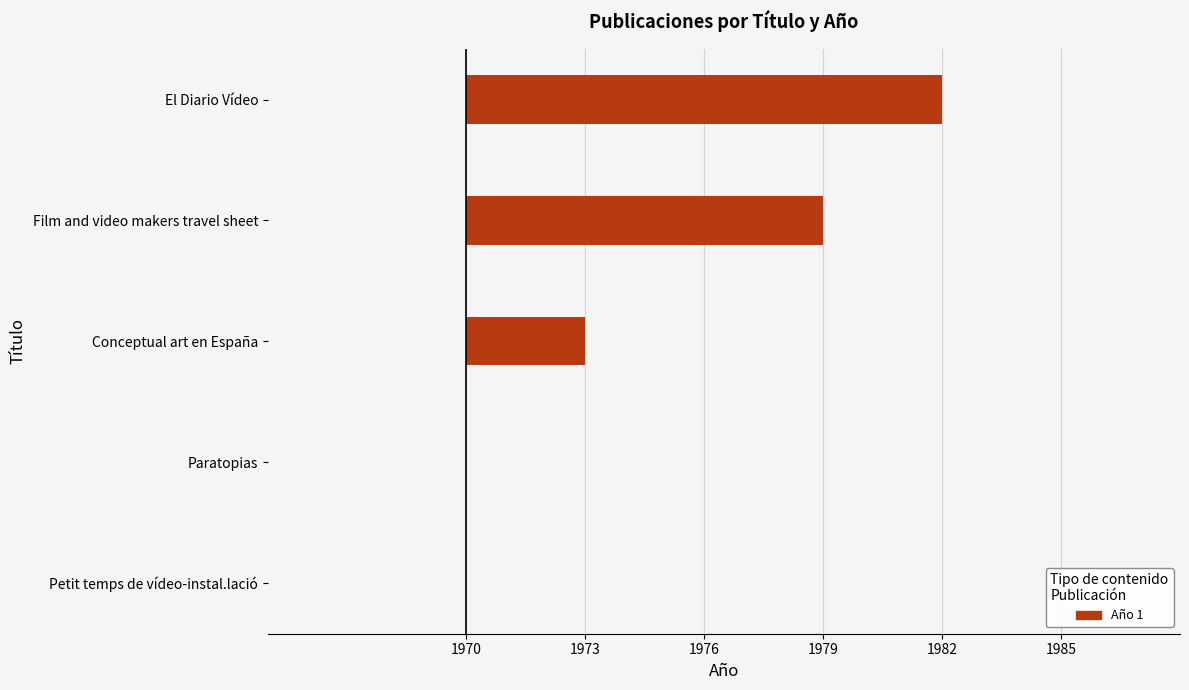

What is the difference between the values at Petit temps de vídeo-instal.lació and El Diario Vídeo?

12